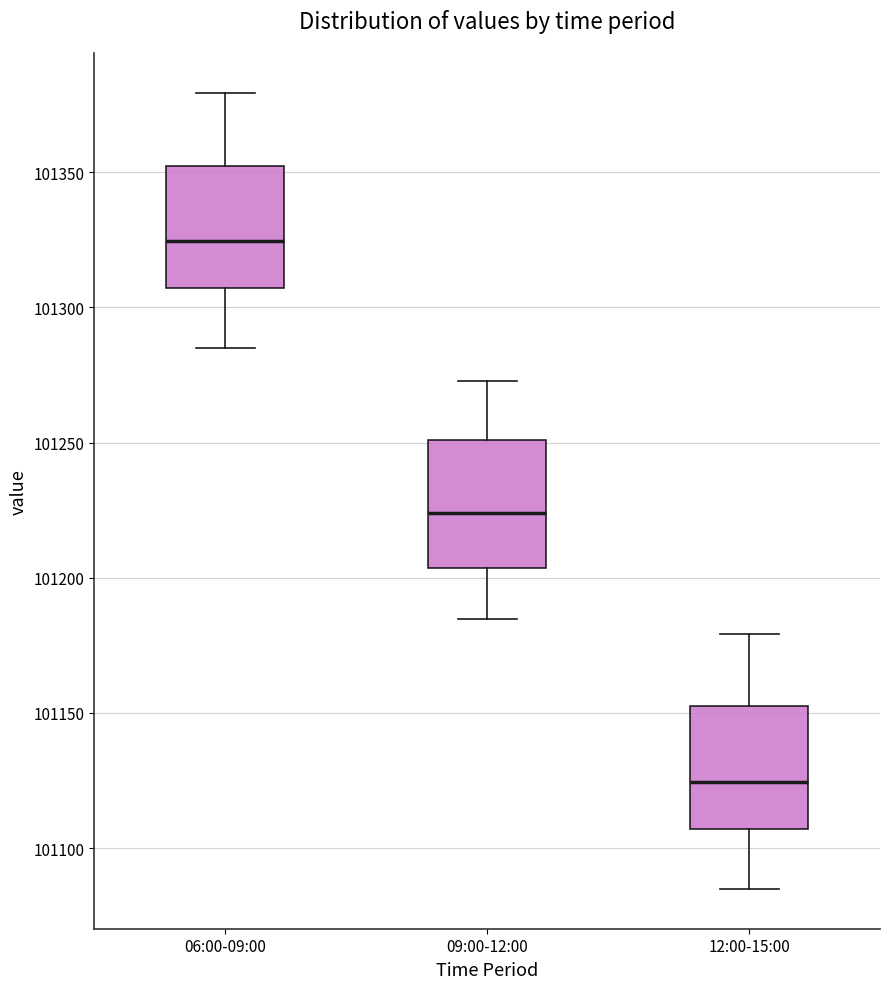

Reading left to right, transcribe this box plot: for each box, give where its median line is, the range the box spans, and where its two whiskers end, as read against the y-axis. The values are not printed on the chart, so give them approximately, as read against the axis.

06:00-09:00: median 101325, box 101305 to 101350, whiskers 101285 to 101380
09:00-12:00: median 101225, box 101205 to 101250, whiskers 101185 to 101275
12:00-15:00: median 101125, box 101105 to 101150, whiskers 101085 to 101180